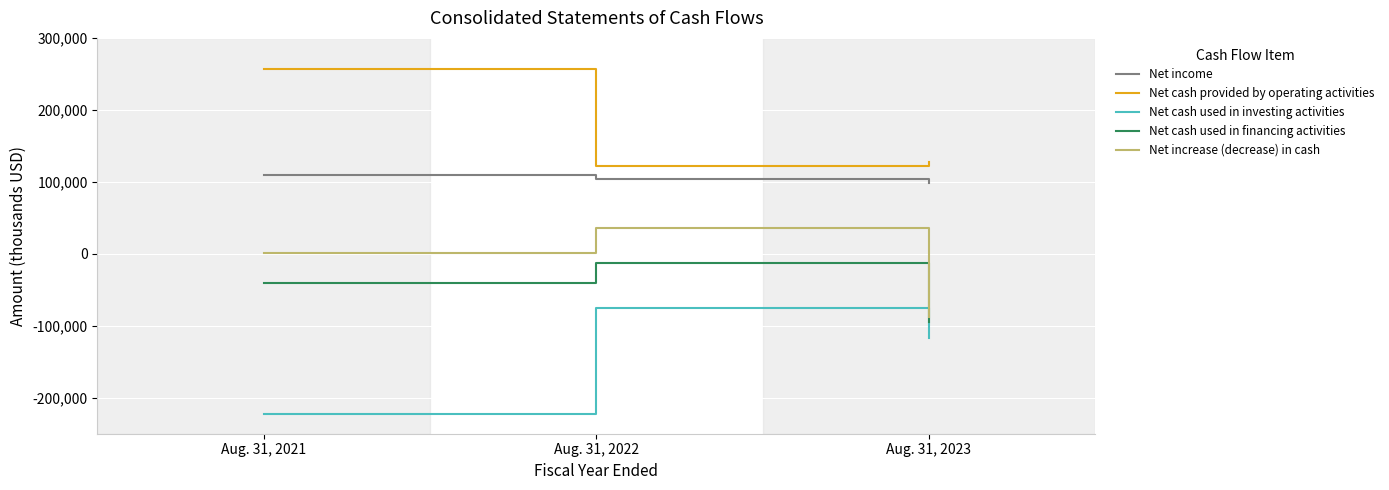

Is it true that Net cash used in investing activities equals -201687 at Aug. 31, 2023?

False